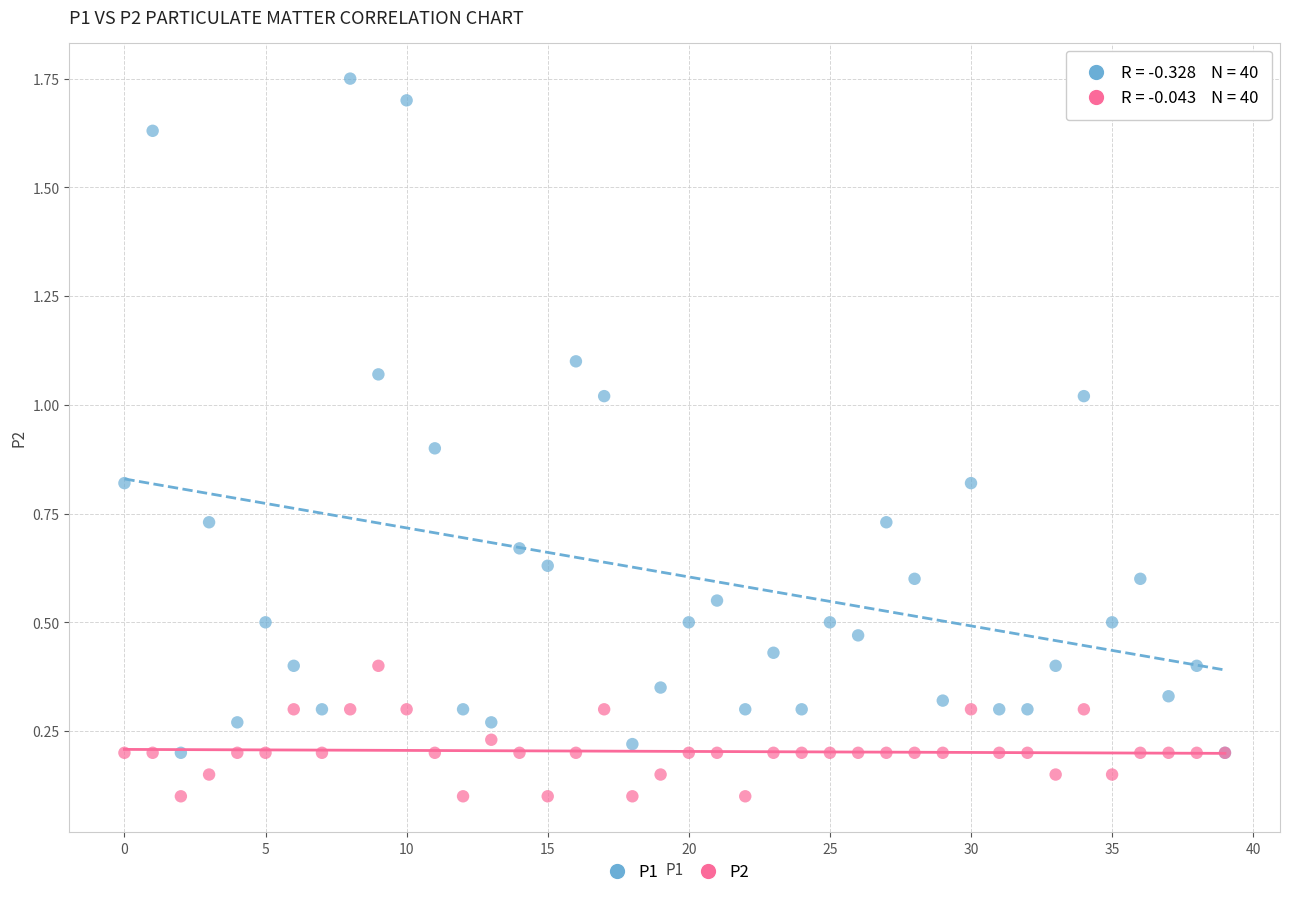

Which series has the widest spread of Y values?

P1